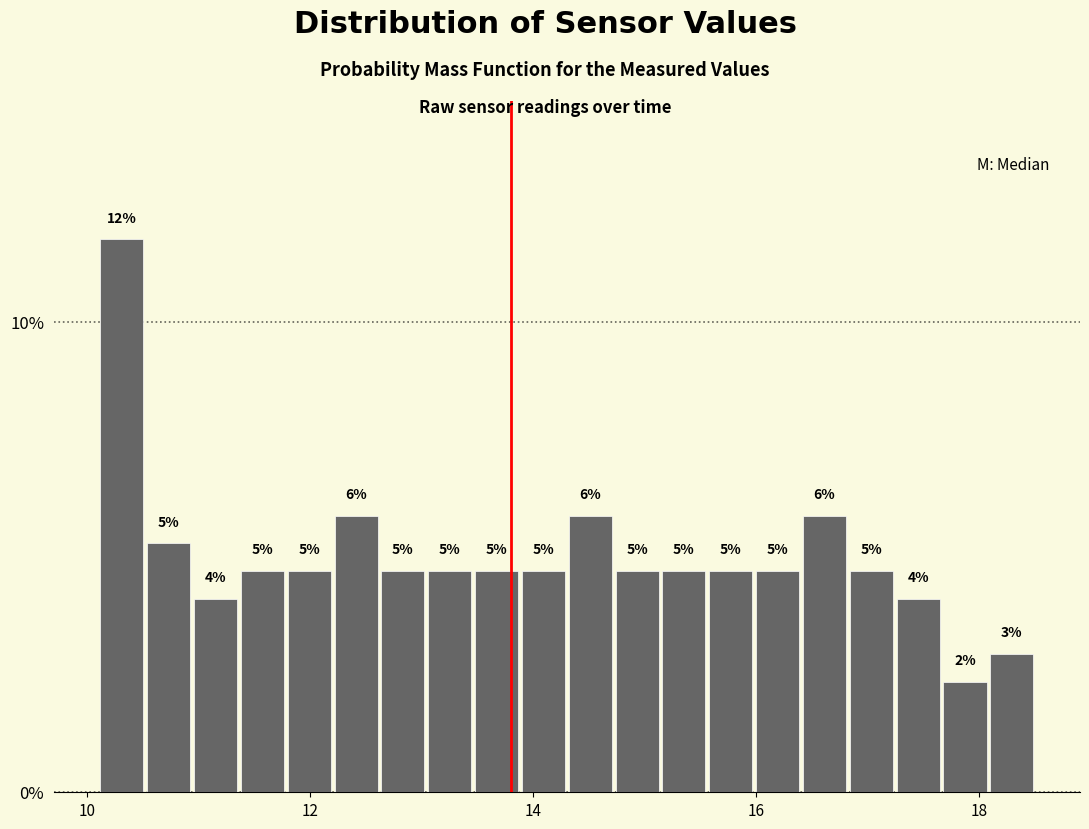

Around what value on the x-axis is the tallest bar? Give the approximate position of its centre, as read against the axis.

10.4